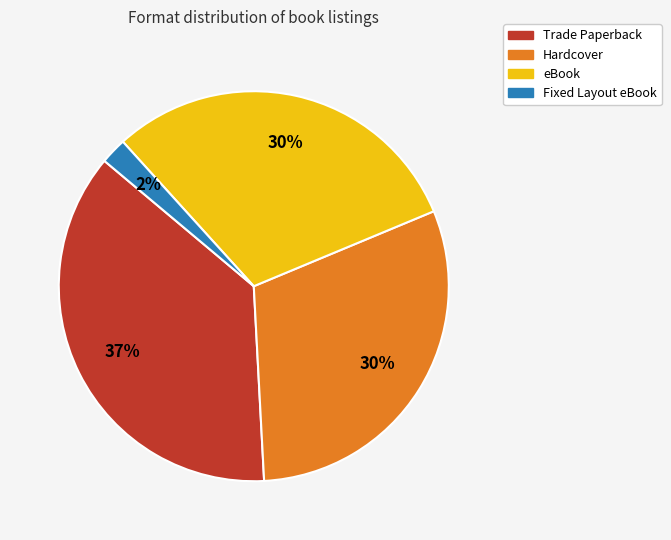

Count the number of slices in the pie.

4